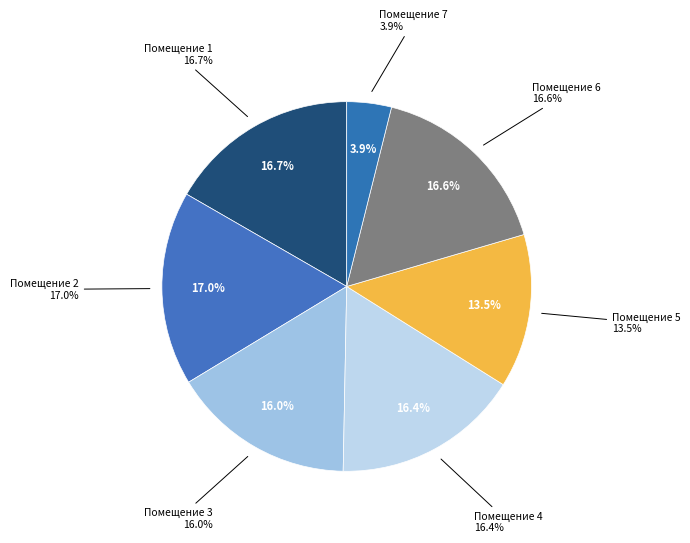

How many slices are in this pie chart?

7